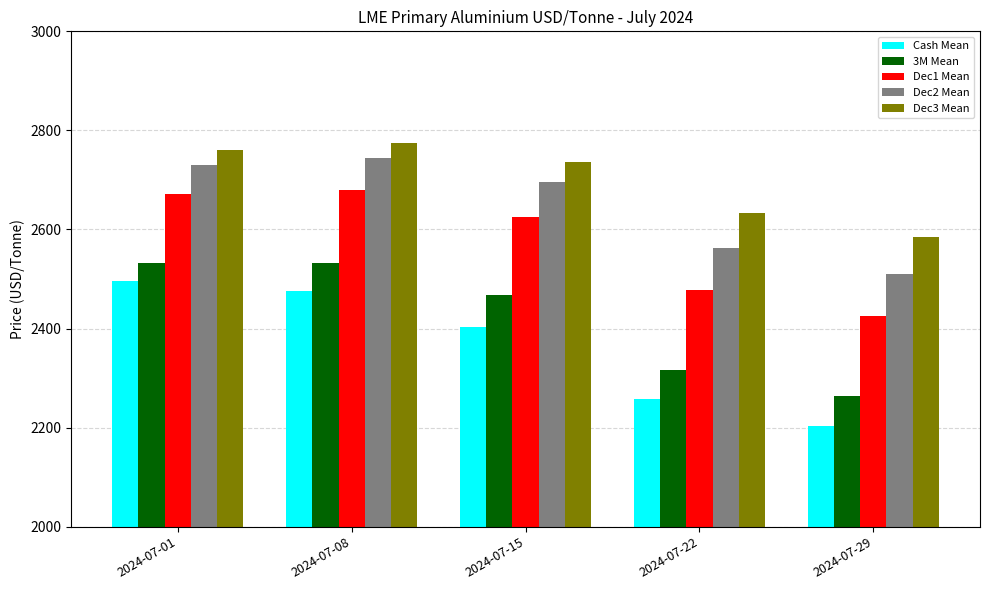

Is it true that Cash Mean equals 729.8 at 2024-07-22?

False